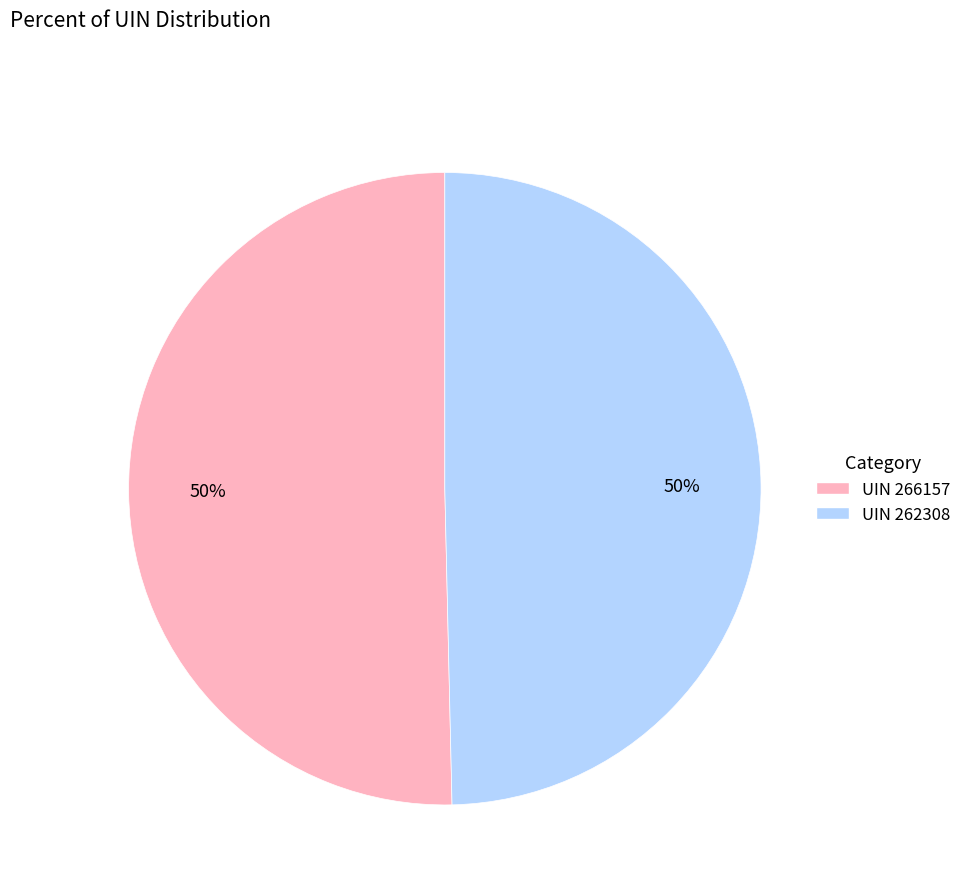

To the nearest percent, what is the average slice percentage?

50%